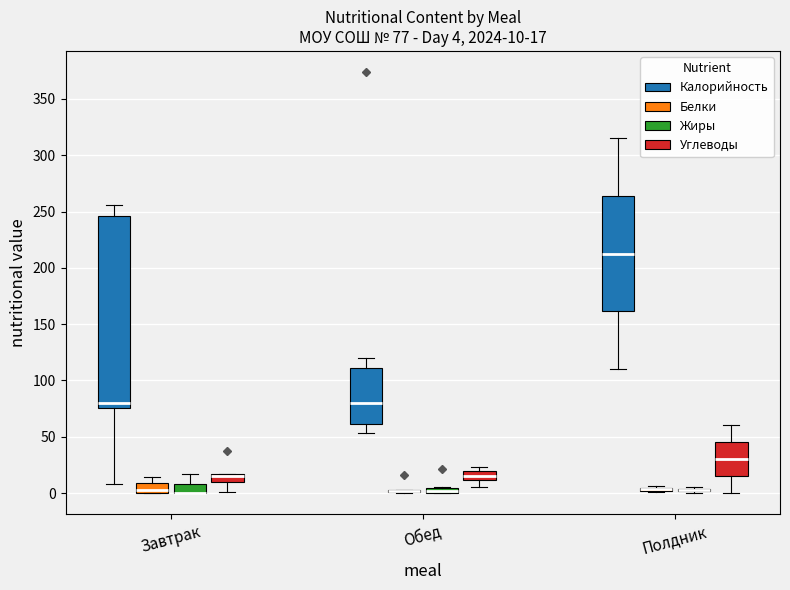

Comparing the boxes themselves (not the whiskers), which one is the tallest?

Завтрак (Калорийность)